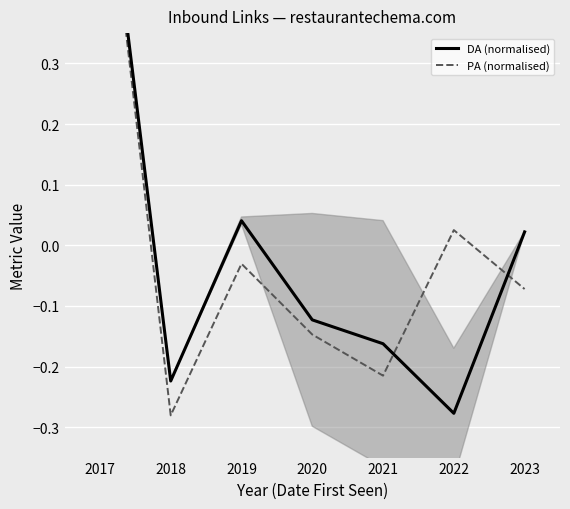

What are all the series names shown in the legend?

DA (normalised), PA (normalised)